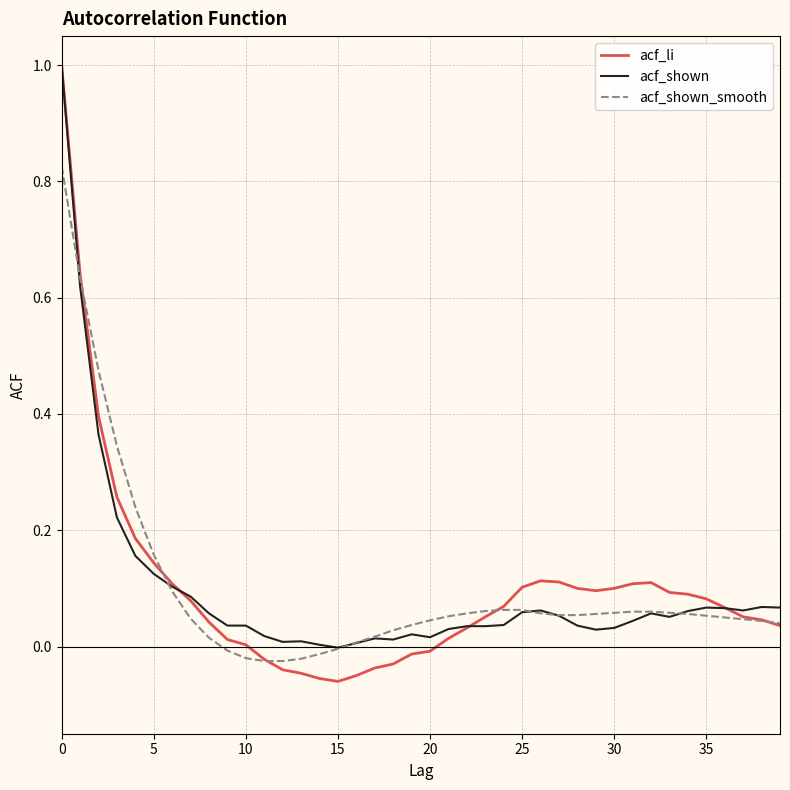

What is the maximum value for acf_li?

1.0